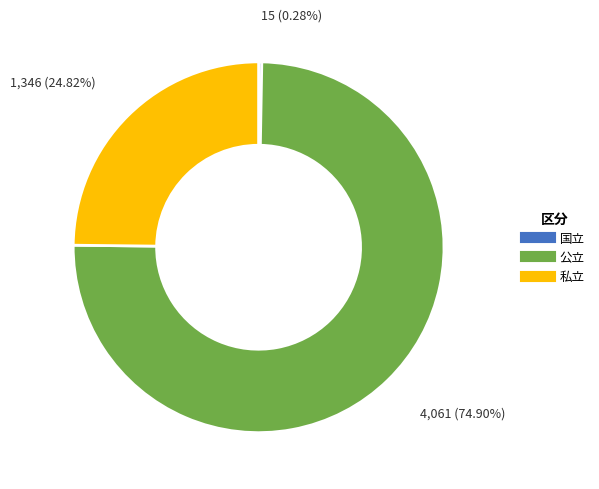

What percentage is the 公立 slice, to the nearest percent?

75%